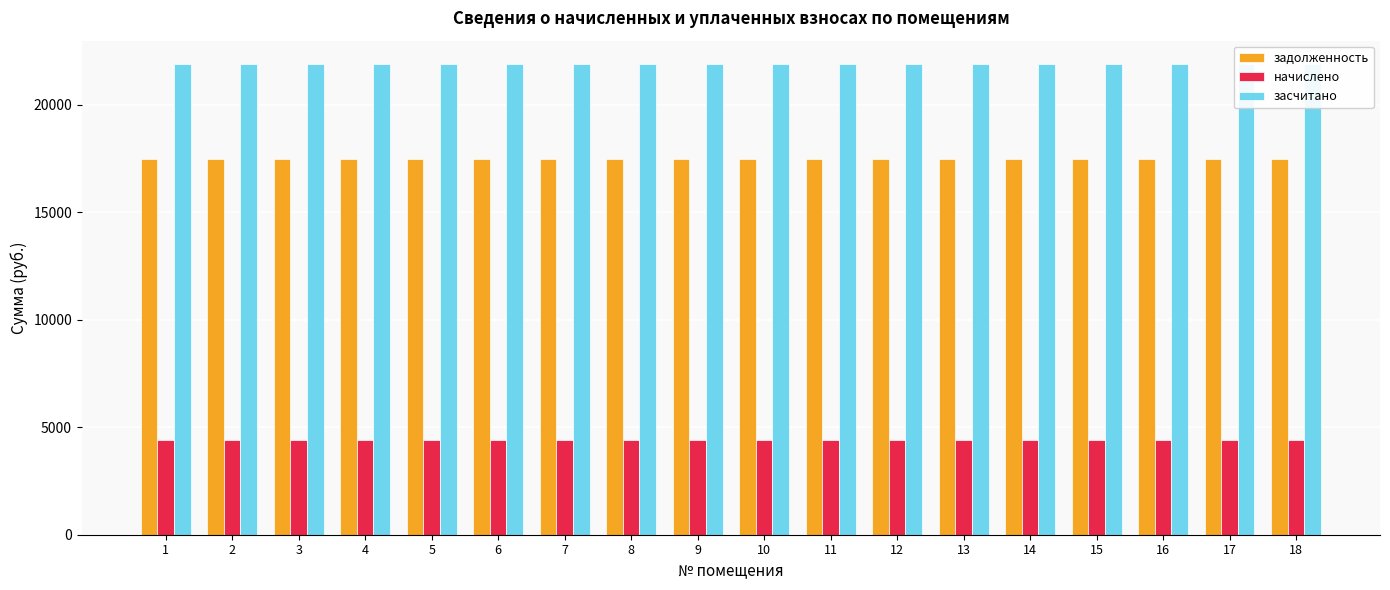

Reading left to right, list all the values displayed in this chart.

задолженность: 1=17472.0	2=17472.0	3=17472.0	4=17472.0	5=17472.0	6=17472.0	7=17472.0	8=17472.0	9=17472.0	10=17472.0	11=17472.0	12=17472.0	13=17472.0	14=17472.0	15=17472.0	16=17472.0	17=17472.0	18=17472.0
начислено: 1=4422.6	2=4422.6	3=4422.6	4=4422.6	5=4422.6	6=4422.6	7=4422.6	8=4422.6	9=4422.6	10=4422.6	11=4422.6	12=4422.6	13=4422.6	14=4422.6	15=4422.6	16=4422.6	17=4422.6	18=4422.6
засчитано: 1=21894.6	2=21894.6	3=21894.6	4=21894.6	5=21894.6	6=21894.6	7=21894.6	8=21894.6	9=21894.6	10=21894.6	11=21894.6	12=21894.6	13=21894.6	14=21894.6	15=21894.6	16=21894.6	17=21894.6	18=21894.6